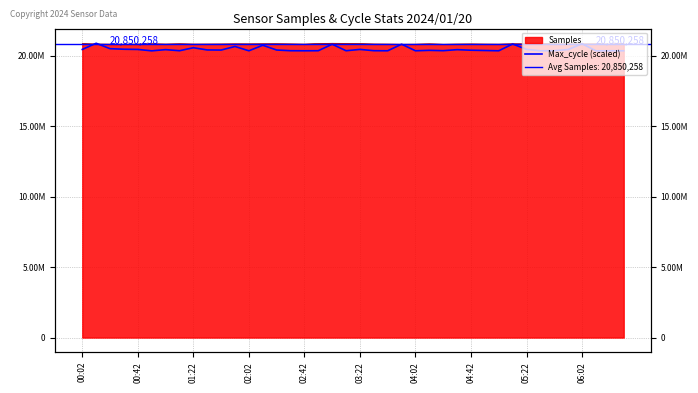

Which category has the lowest value across all series?

03:22